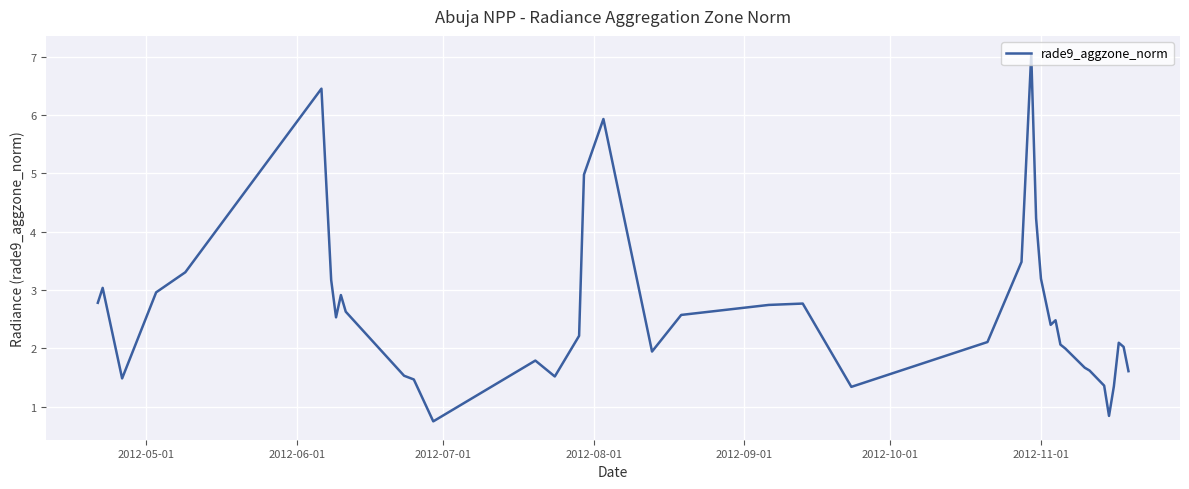

What is the greatest value displayed?

7.0